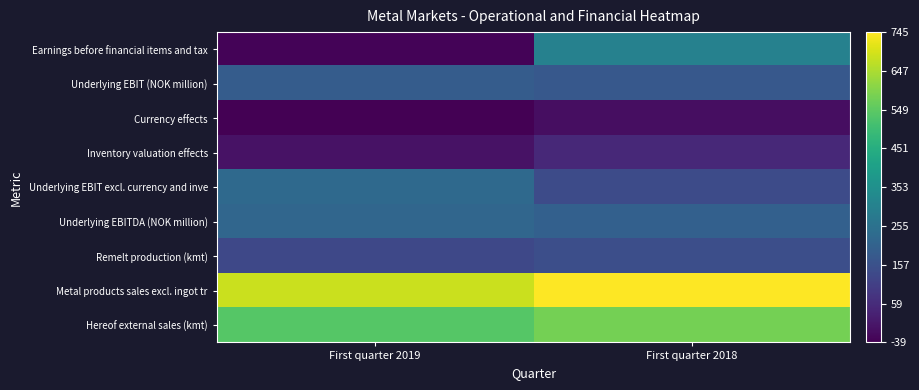

List the series in order of their peak value, lowest first.

Currency effects, Inventory valuation effects, Remelt production (kmt), Underlying EBIT (NOK million), Underlying EBITDA (NOK million), Underlying EBIT excl. currency and inve, Earnings before financial items and tax, Hereof external sales (kmt), Metal products sales excl. ingot tr